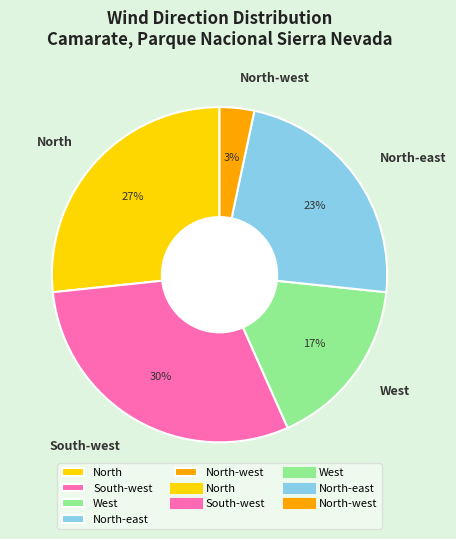

The South-west slice represents 20% of the pie. True or false?

False